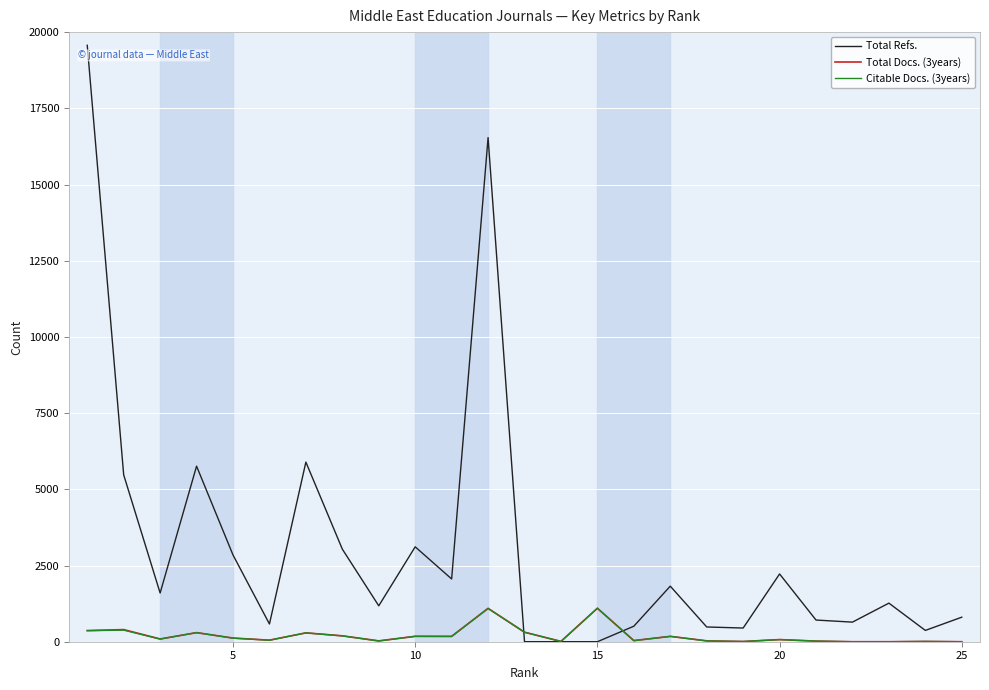

What is the maximum value shown in the chart?

19568